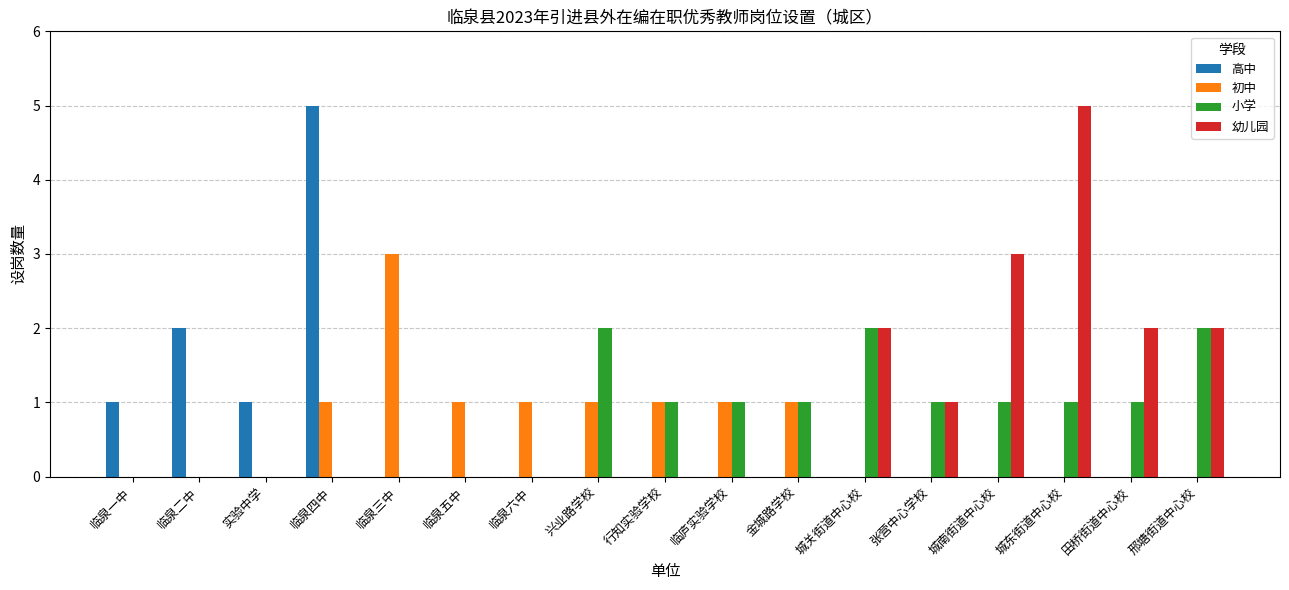

Are the bars grouped side by side (vs. stacked)?

Yes